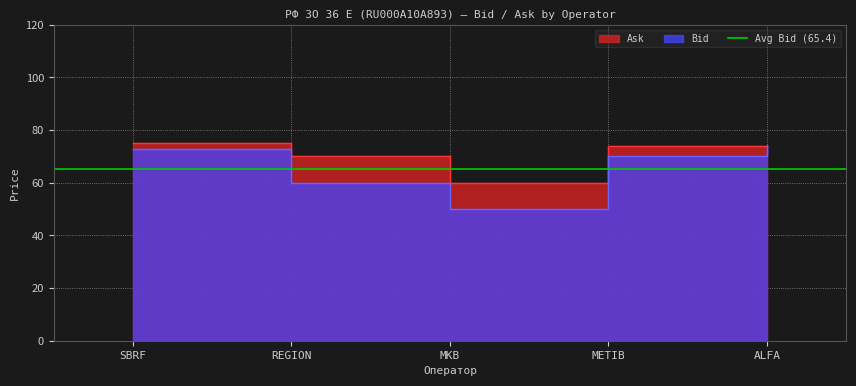

At which label does Ask first exceed 74?

SBRF